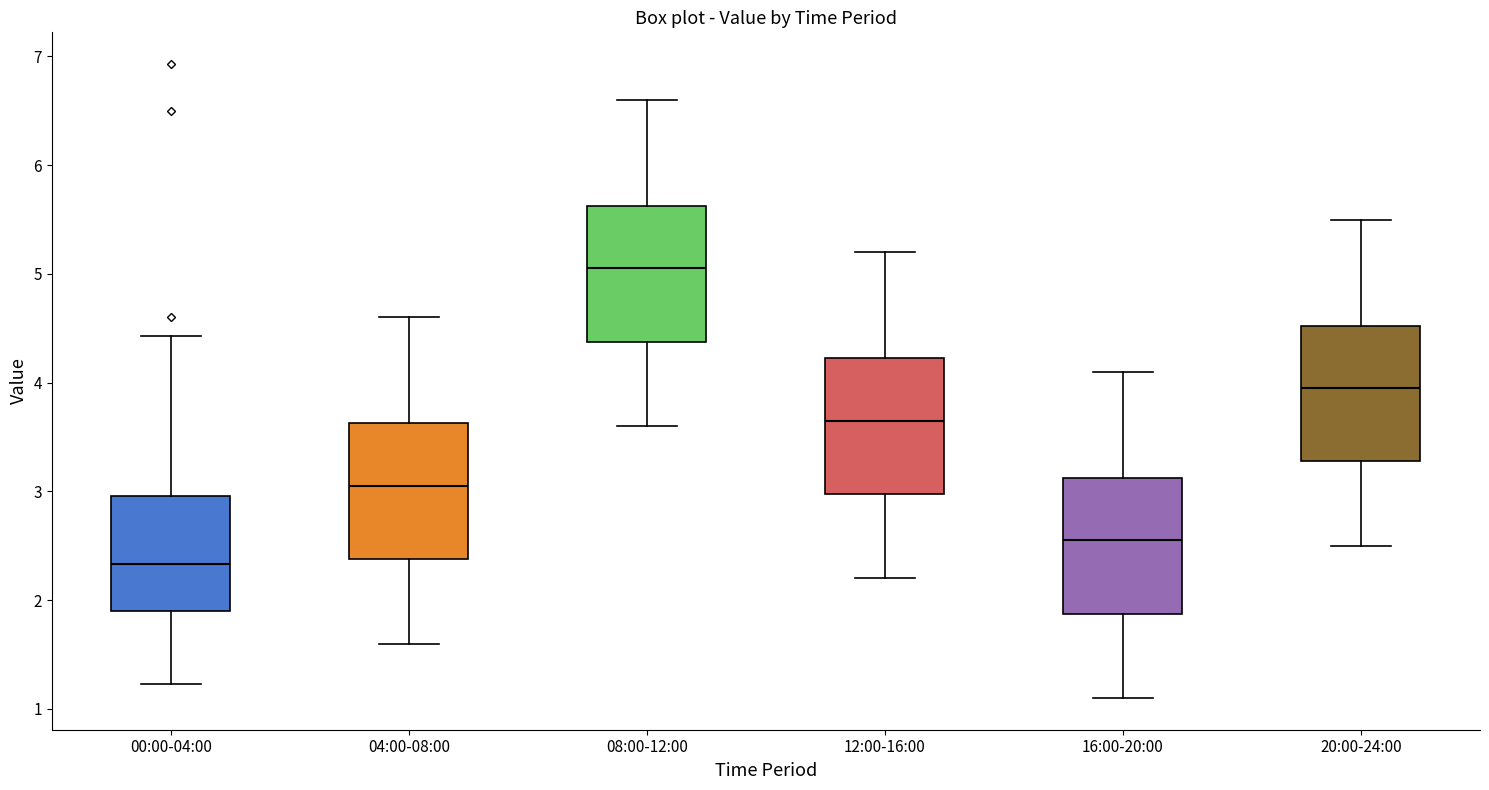

Which box has the highest median line?

08:00-12:00